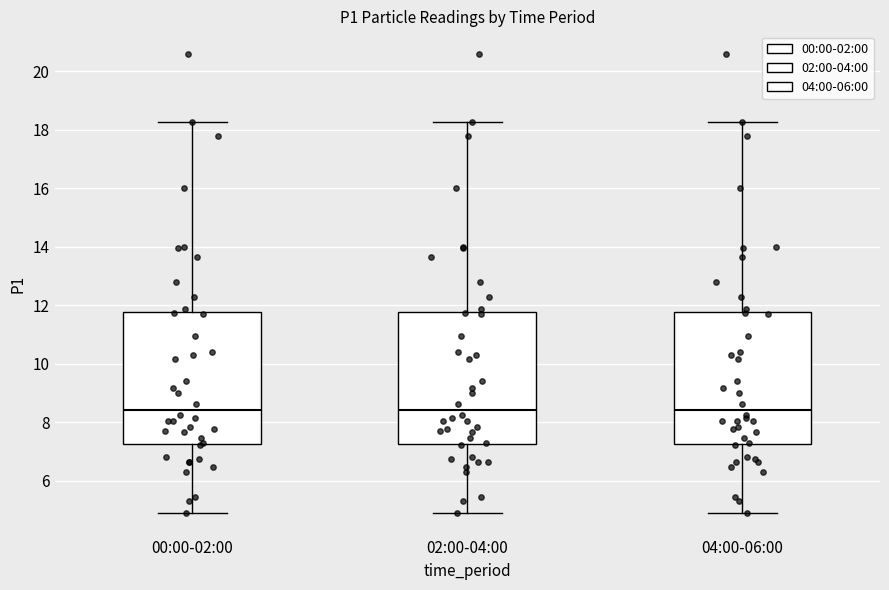

Reading left to right, read every box against the y-axis: the position of its median line, the range the box covers, and the ends of its whiskers. The values are not printed on the chart, so give them approximately, as read against the axis.

00:00-02:00: median 8.4, box 7.2 to 11.8, whiskers 5.0 to 18.2
02:00-04:00: median 8.4, box 7.2 to 11.8, whiskers 5.0 to 18.2
04:00-06:00: median 8.4, box 7.2 to 11.8, whiskers 5.0 to 18.2